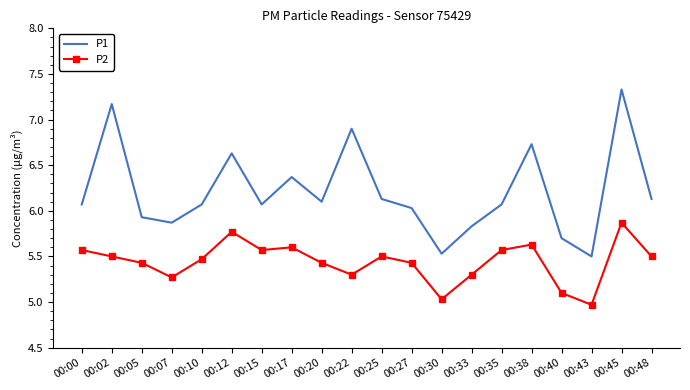

True or false: P2 has more than 0 points higher than both neighbors.

True